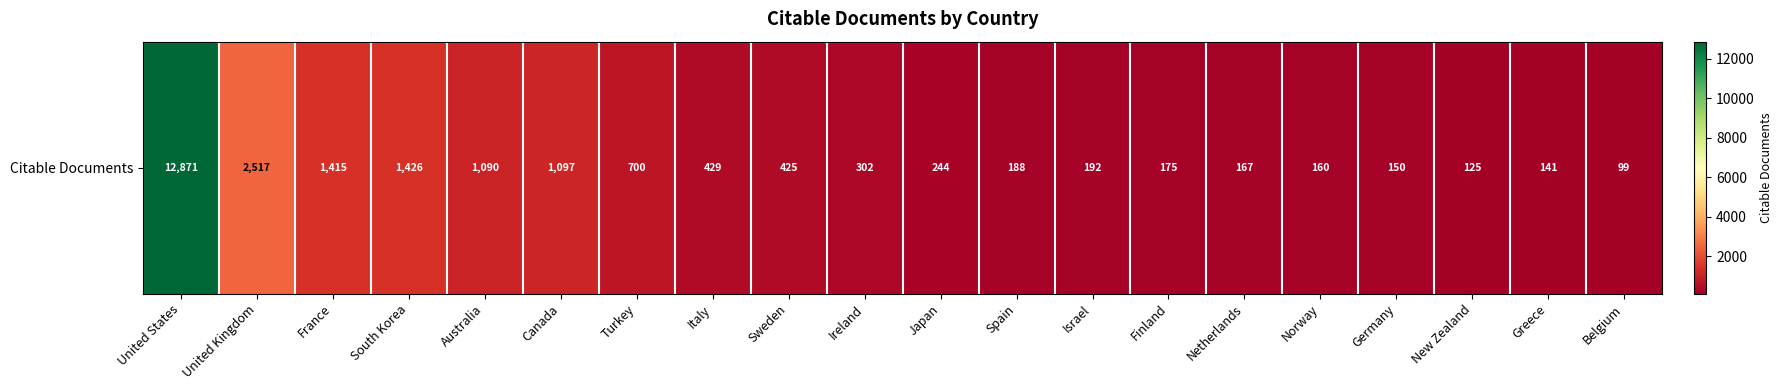

The value at New Zealand is 219. True or false?

False